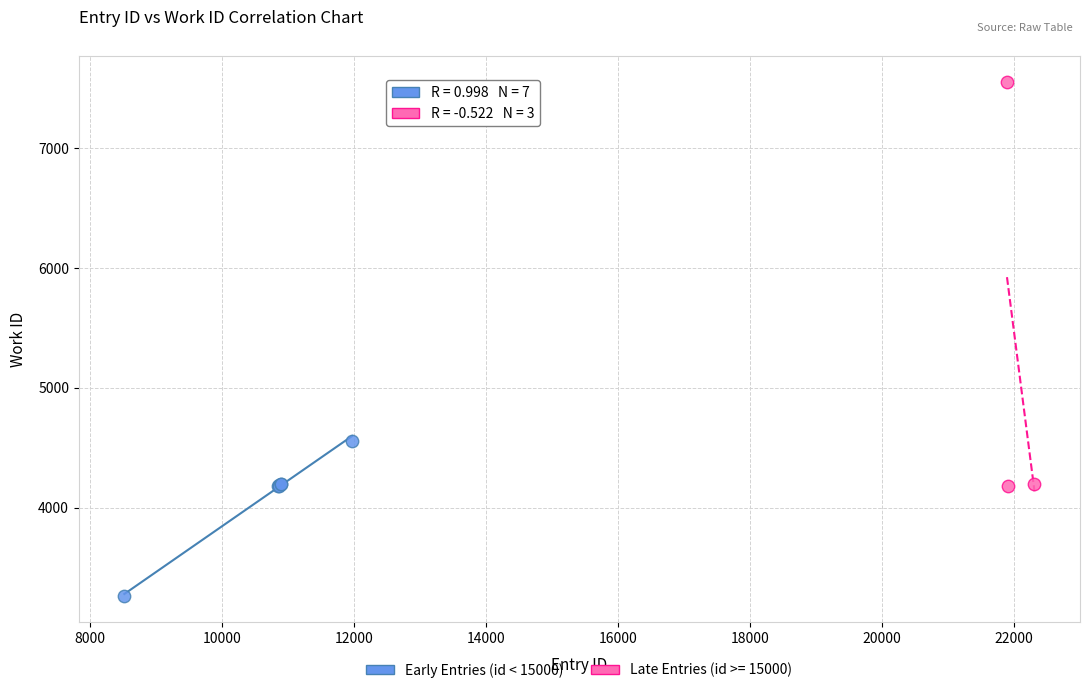

Which series has the largest Y range (max minus min)?

Late Entries (id >= 15000)